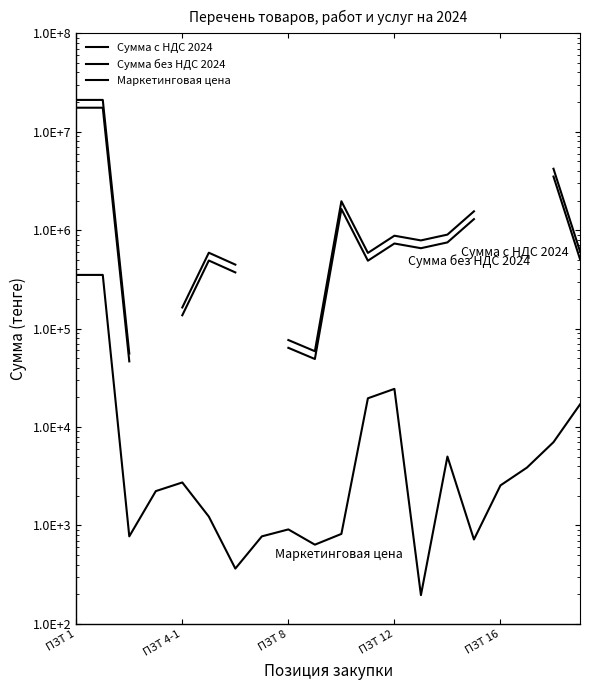

Read the Сумма с НДС 2024 value at 14.

900900.0